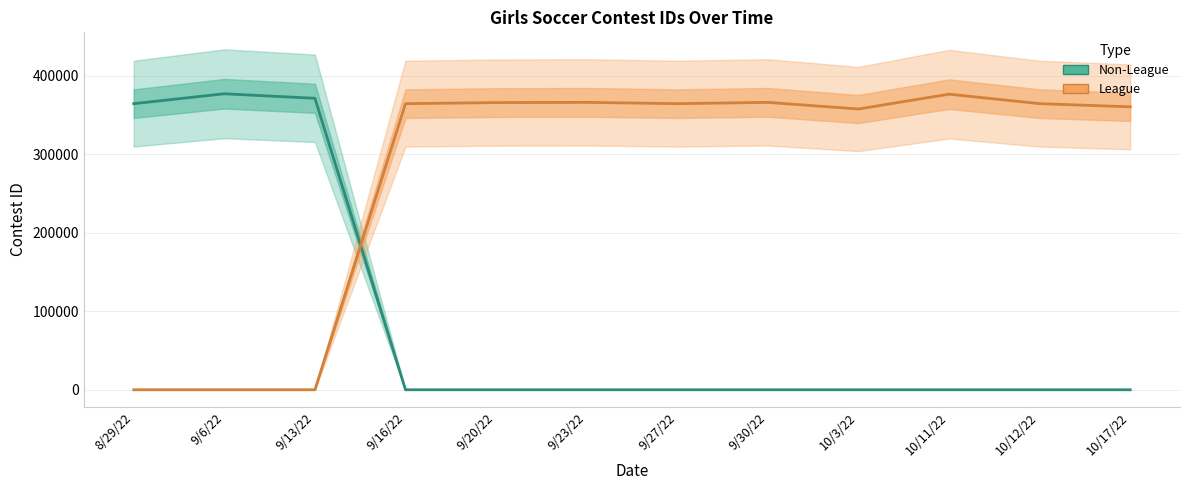

Between 9/23/22 and 9/20/22, which is larger?

9/23/22